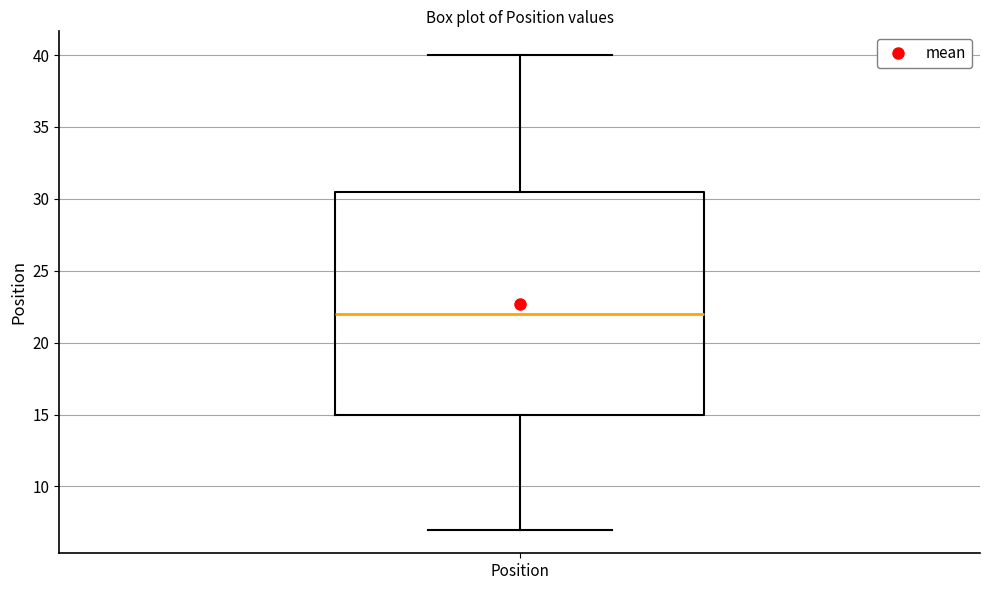

Read this box plot against the y-axis: the position of the median line, the range covered by the box, and the ends of both whiskers. The values are not printed on the chart, so give them approximately, as read against the axis.

median 22.0, box 15.0 to 30.5, whiskers 7.0 to 40.0